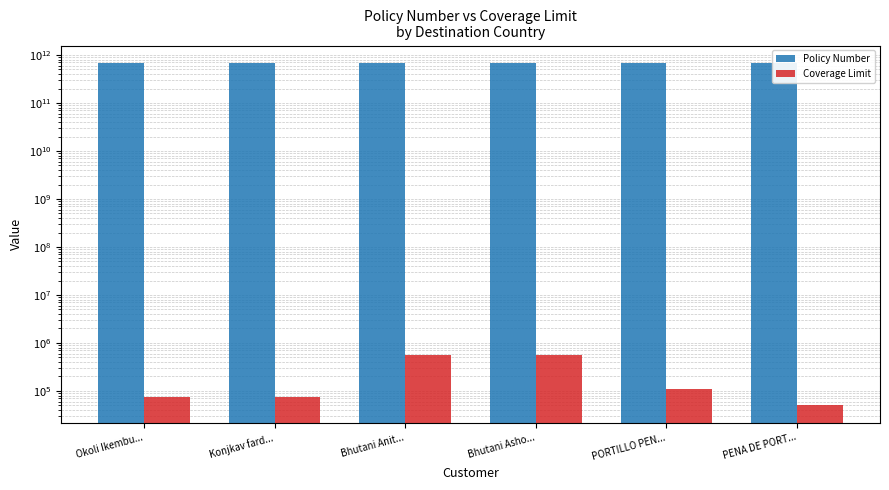

True or false: Policy Number has a value of 691802105849 at Konjkav fard....

True